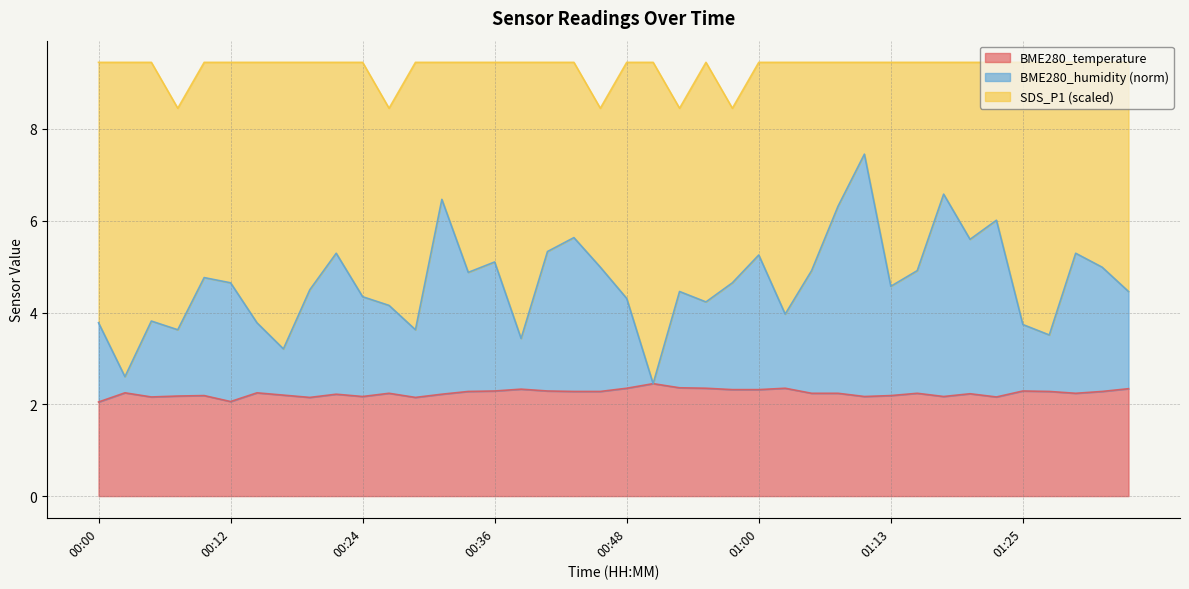

Is it true that BME280_temperature equals 0.6 at 01:10?

False